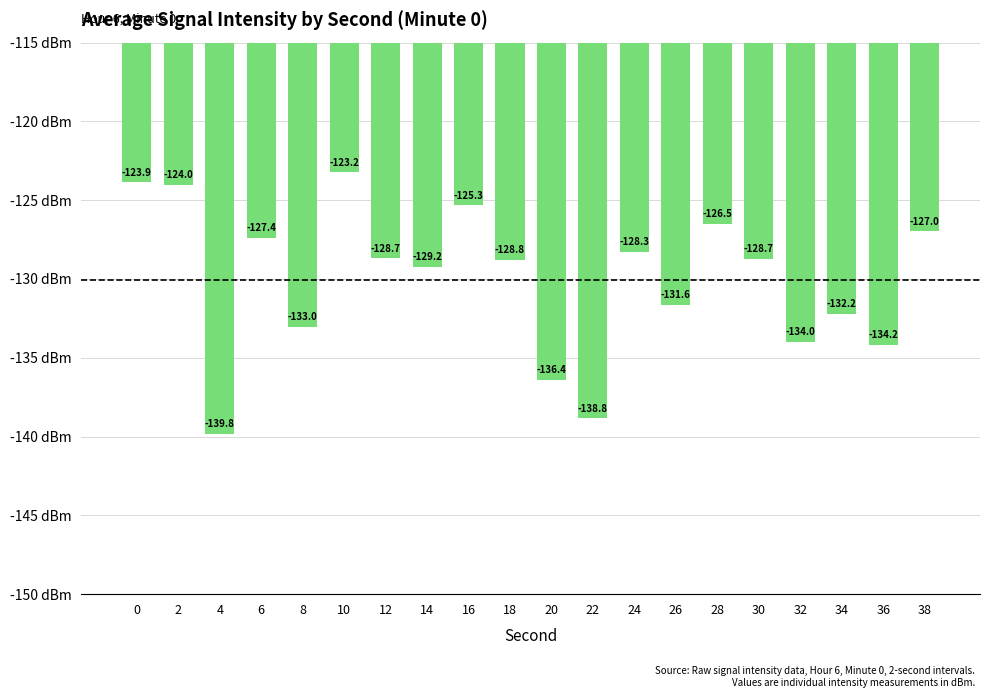

How many bars are there in total?

20